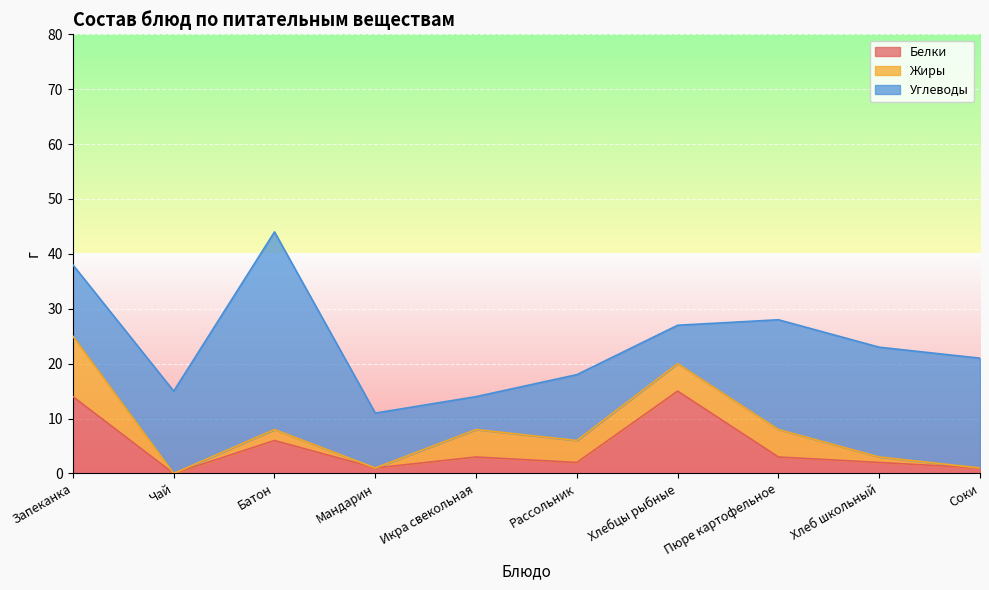

Rank the series by their maximum value, from lowest to highest.

Жиры, Белки, Углеводы